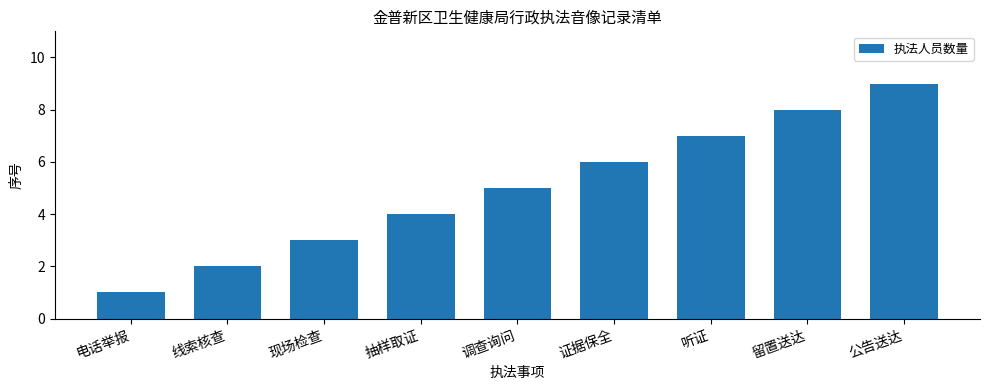

Reading left to right, what are all the values shown in this chart?

1	2	3	4	5	6	7	8	9